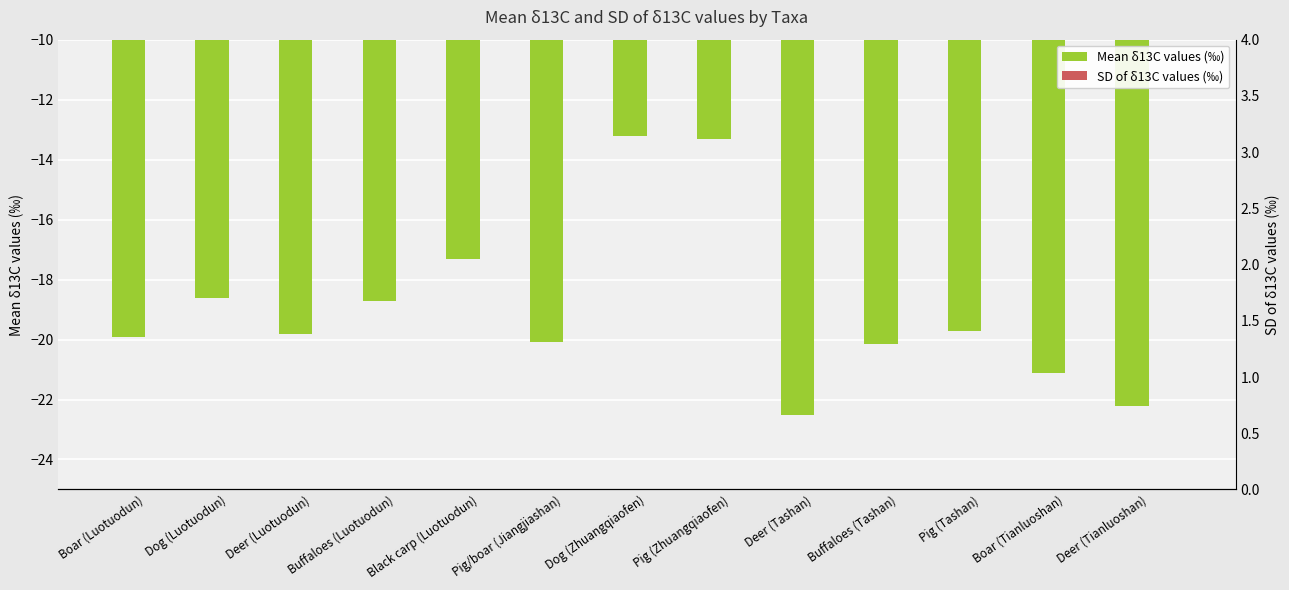

Between Pig (Zhuangqiaofen) and Dog (Zhuangqiaofen), which is larger?

Dog (Zhuangqiaofen)